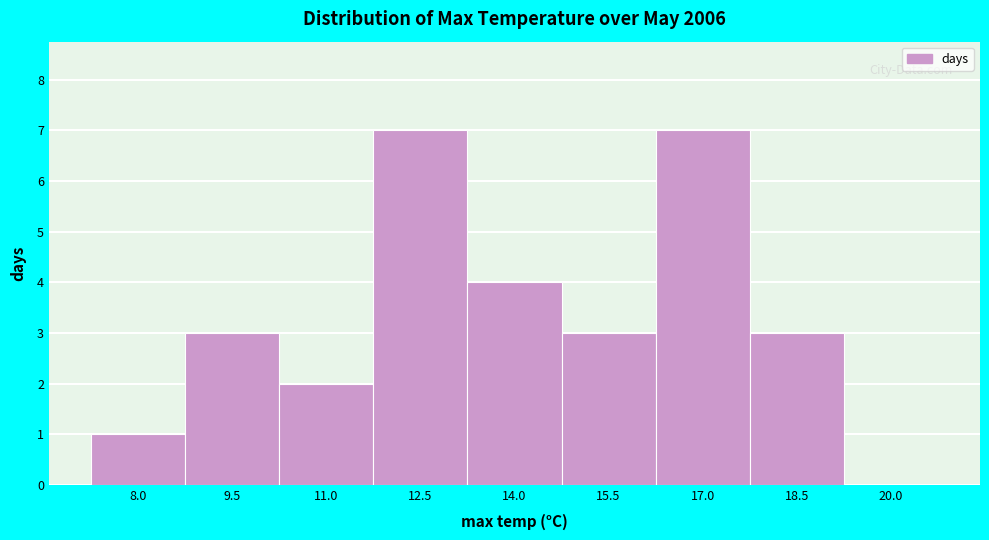

Reading left to right, list all the values displayed in this chart.

8.0=1	9.5=3	11.0=2	12.5=7	14.0=4	15.5=3	17.0=7	18.5=3	20.0=0